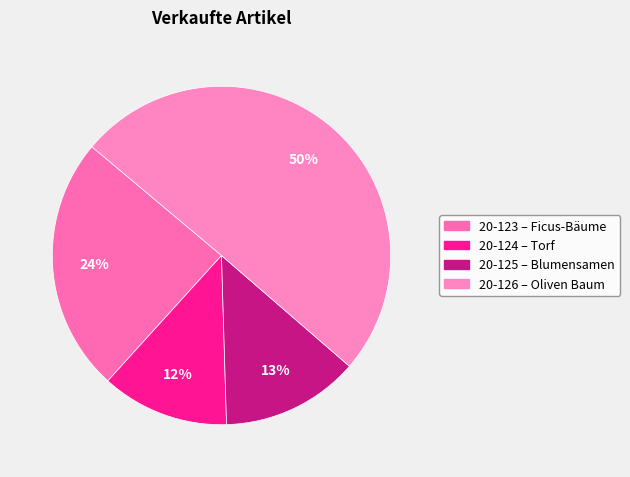

How many slices are in this pie chart?

4